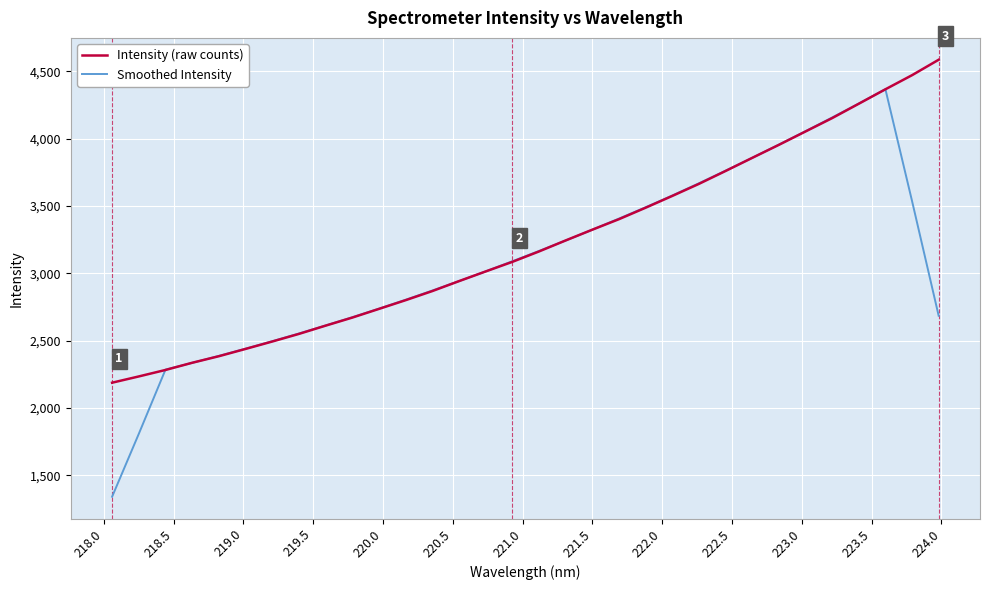

Rank the series by their maximum value, from highest to lowest.

Intensity (raw counts), Smoothed Intensity